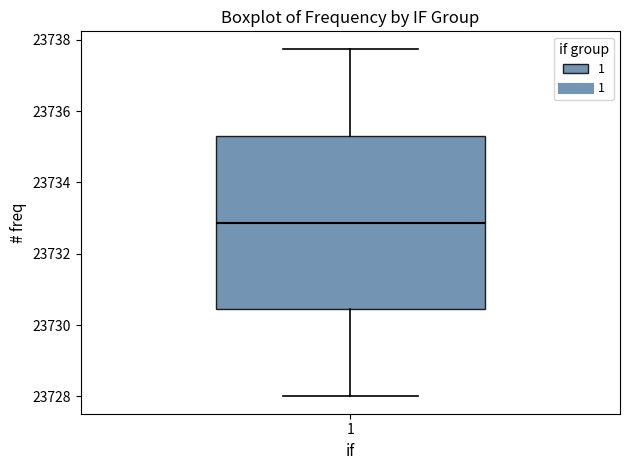

Where is the lower edge of the box at x = 1 on the y-axis? The values are not printed on the chart, so give them approximately, as read against the axis.

23730.4